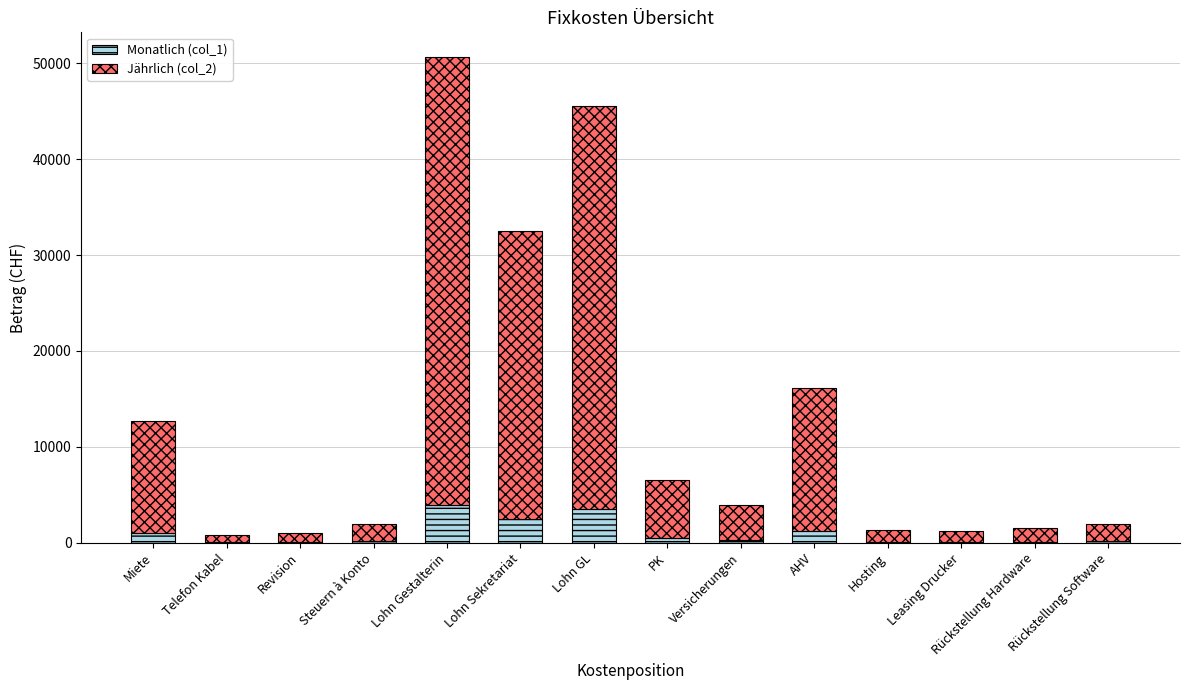

What is the highest value of the Monatlich (col_1) series?

3900.0